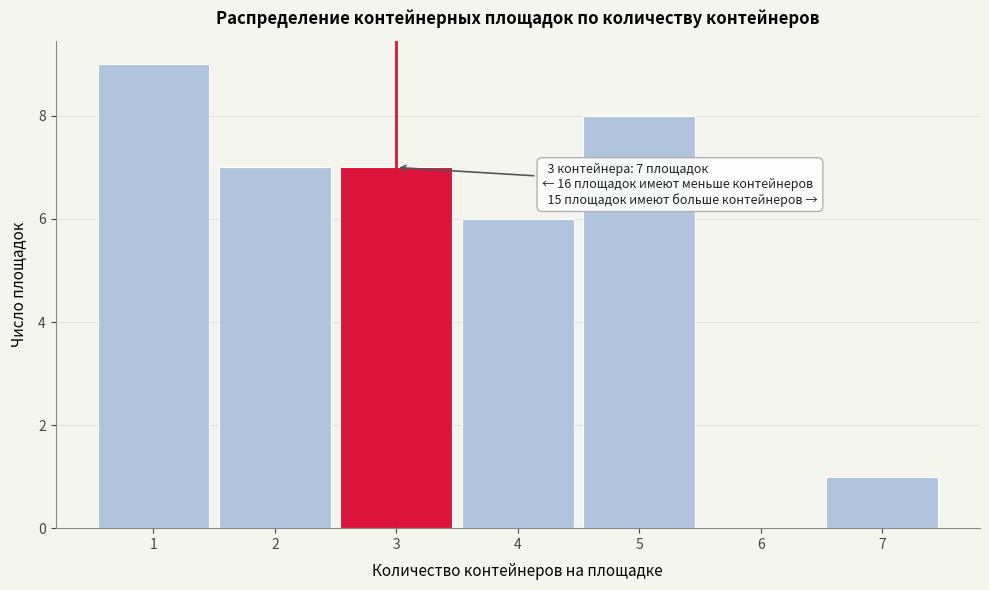

Which range on the x-axis has the tallest bar?

0.5 to 1.5